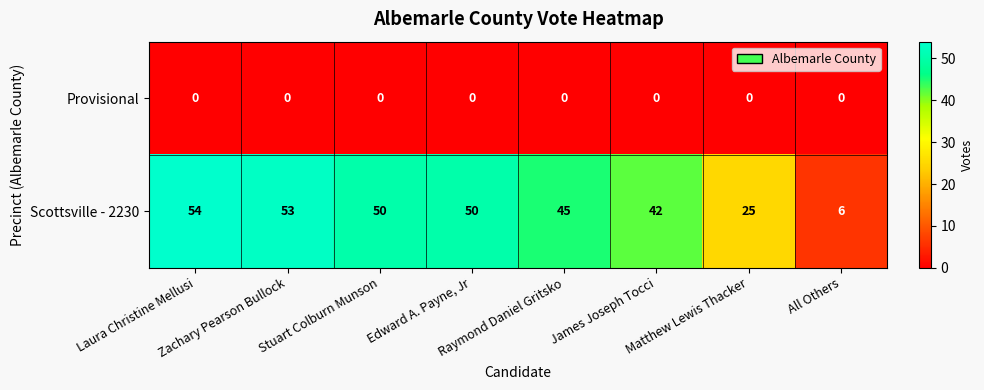

How many distinct data groups are displayed?

2